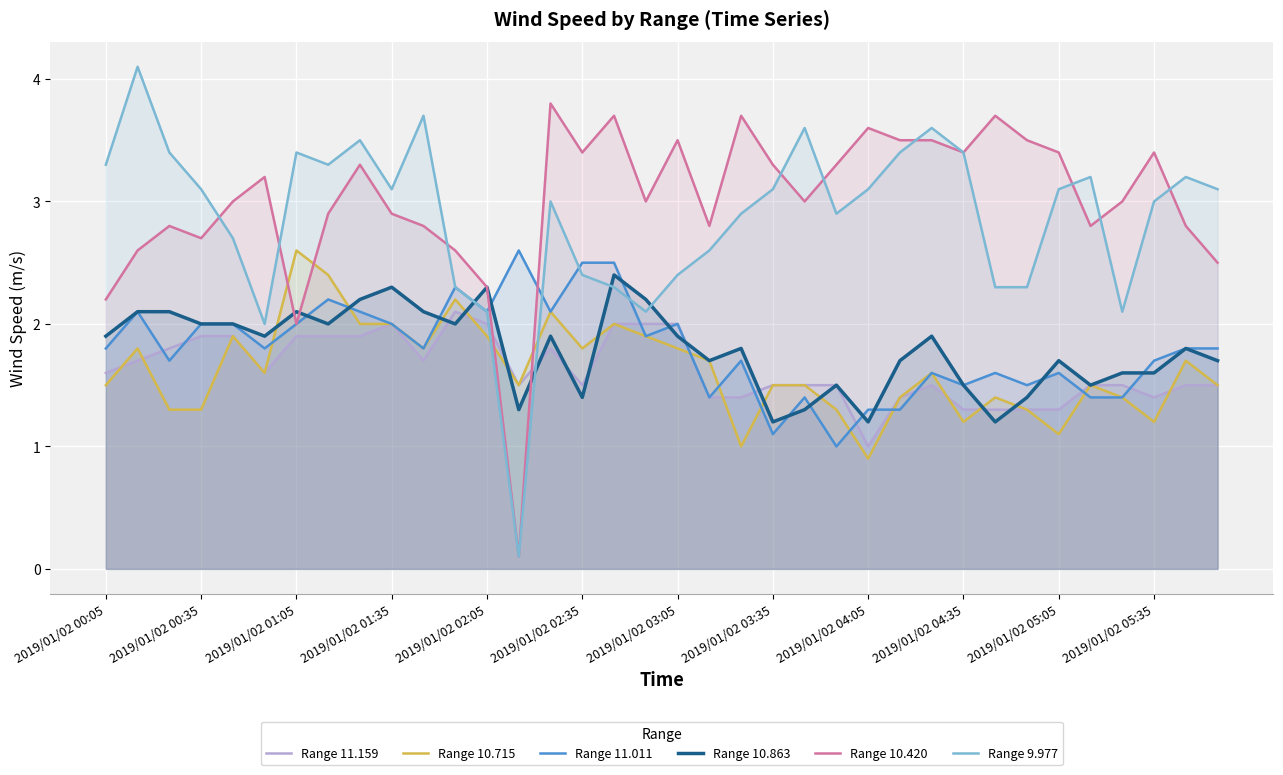

Reading left to right, extract all data points from this chart.

Range 11.159: 1.6	1.7	1.8	1.9	1.9	1.6	1.9	1.9	1.9	2.0	1.7	2.1	2.0	1.5	1.8	1.5	2.0	2.0	2.0	1.4	1.4	1.5	1.5	1.5	1.0	1.4	1.5	1.3	1.3	1.3	1.3	1.5	1.5	1.4	1.5	1.5
Range 10.715: 1.5	1.8	1.3	1.3	1.9	1.6	2.6	2.4	2.0	2.0	1.8	2.2	1.9	1.5	2.1	1.8	2.0	1.9	1.8	1.7	1.0	1.5	1.5	1.3	0.9	1.4	1.6	1.2	1.4	1.3	1.1	1.5	1.4	1.2	1.7	1.5
Range 11.011: 1.8	2.1	1.7	2.0	2.0	1.8	2.0	2.2	2.1	2.0	1.8	2.3	2.1	2.6	2.1	2.5	2.5	1.9	2.0	1.4	1.7	1.1	1.4	1.0	1.3	1.3	1.6	1.5	1.6	1.5	1.6	1.4	1.4	1.7	1.8	1.8
Range 10.863: 1.9	2.1	2.1	2.0	2.0	1.9	2.1	2.0	2.2	2.3	2.1	2.0	2.3	1.3	1.9	1.4	2.4	2.2	1.9	1.7	1.8	1.2	1.3	1.5	1.2	1.7	1.9	1.5	1.2	1.4	1.7	1.5	1.6	1.6	1.8	1.7
Range 10.420: 2.2	2.6	2.8	2.7	3.0	3.2	2.0	2.9	3.3	2.9	2.8	2.6	2.3	0.1	3.8	3.4	3.7	3.0	3.5	2.8	3.7	3.3	3.0	3.3	3.6	3.5	3.5	3.4	3.7	3.5	3.4	2.8	3.0	3.4	2.8	2.5
Range 9.977: 3.3	4.1	3.4	3.1	2.7	2.0	3.4	3.3	3.5	3.1	3.7	2.3	2.1	0.1	3.0	2.4	2.3	2.1	2.4	2.6	2.9	3.1	3.6	2.9	3.1	3.4	3.6	3.4	2.3	2.3	3.1	3.2	2.1	3.0	3.2	3.1